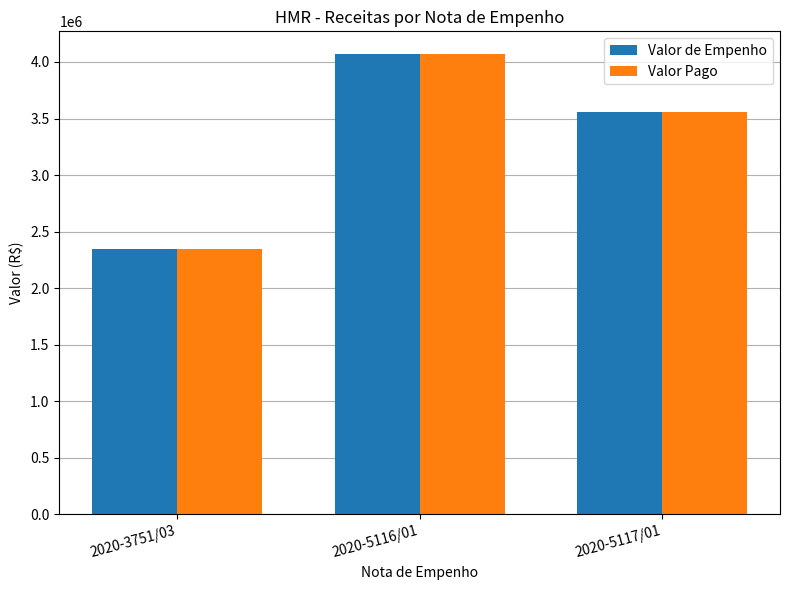

Is the value of Valor Pago at 2020-5116/01 greater than the value of Valor de Empenho at 2020-3751/03?

Yes